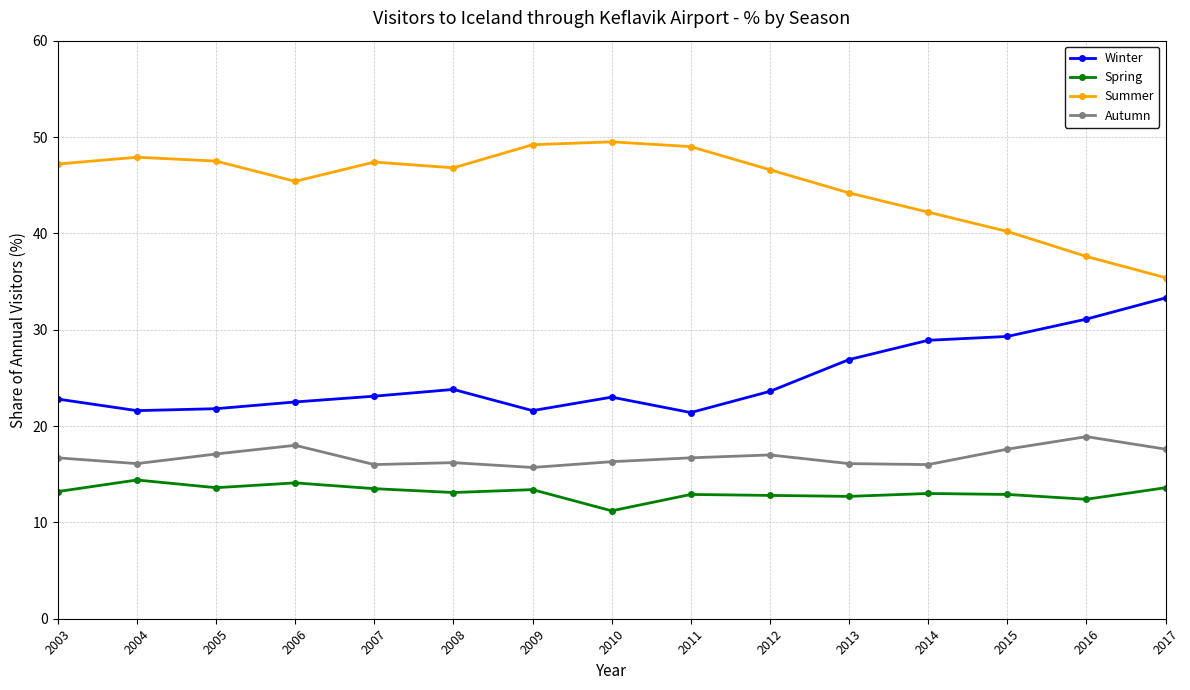

Does the chart display data point markers on the line(s)?

Yes